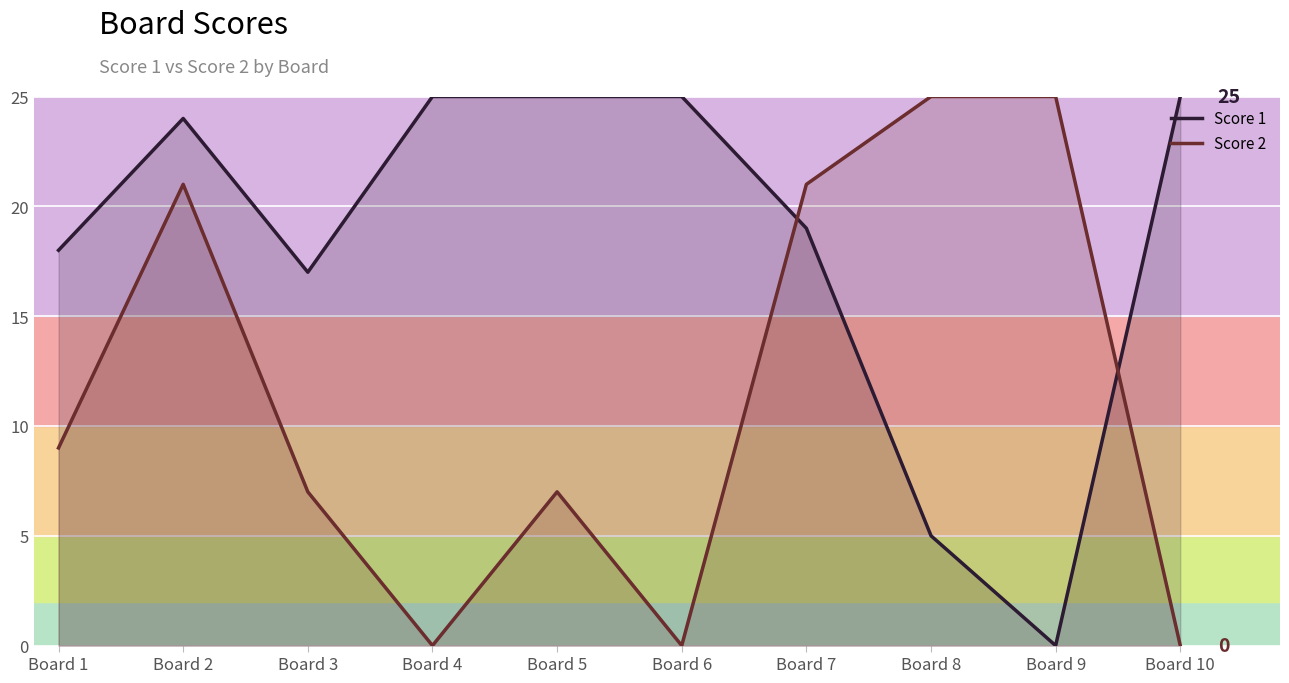

How many interior local peaks does the Score 1 series have?

1